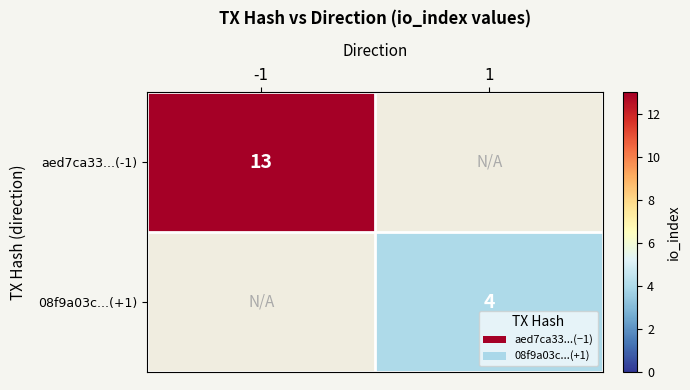

At how many categories does at least one series exceed 4?

1